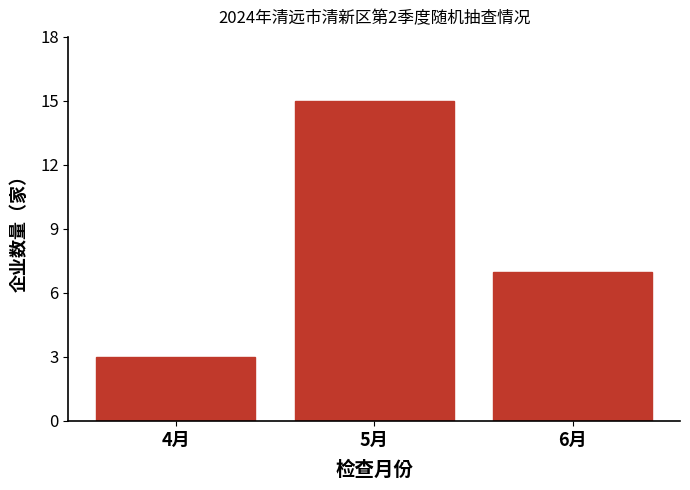

Reading left to right, extract all data points from this chart.

4月=3	5月=15	6月=7